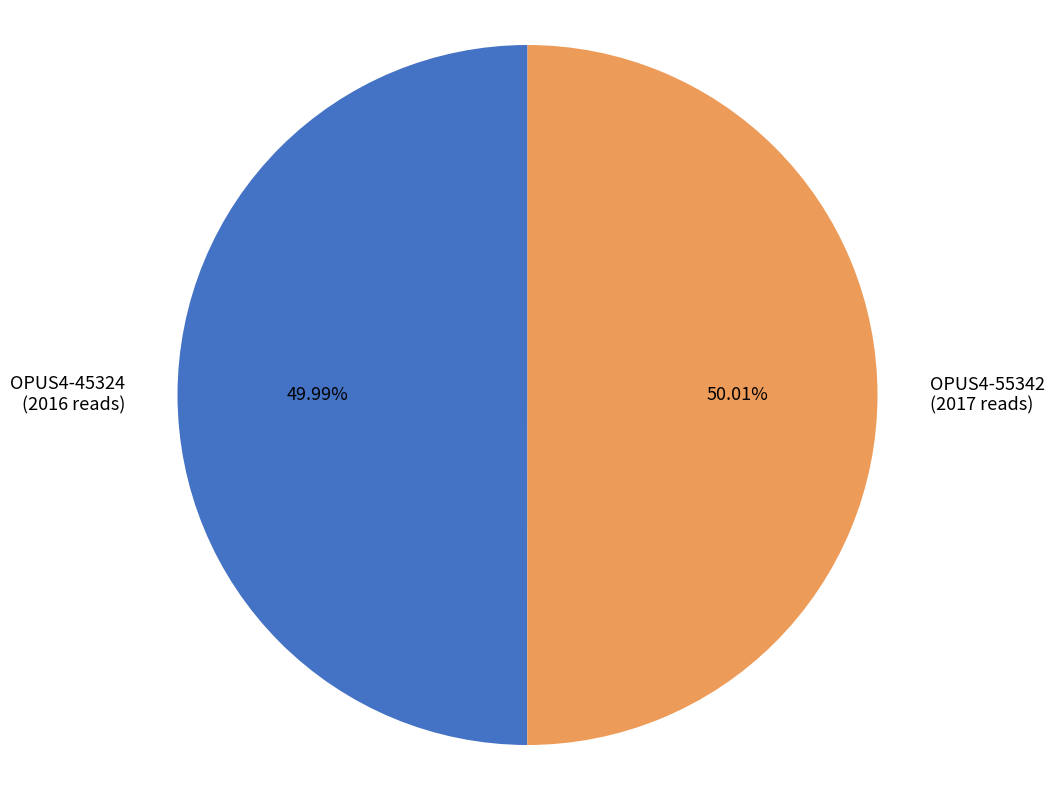

How many segments does this pie chart have?

2